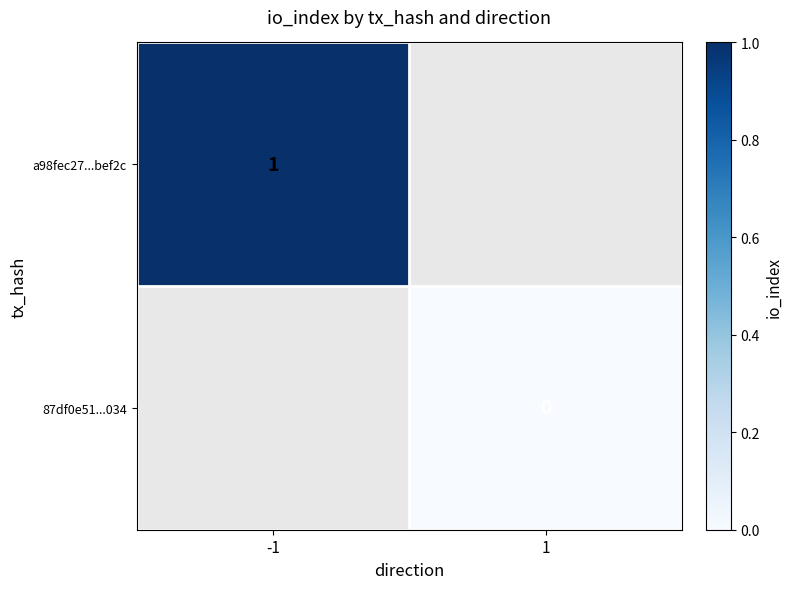

Between -1 and 1, which is larger?

1